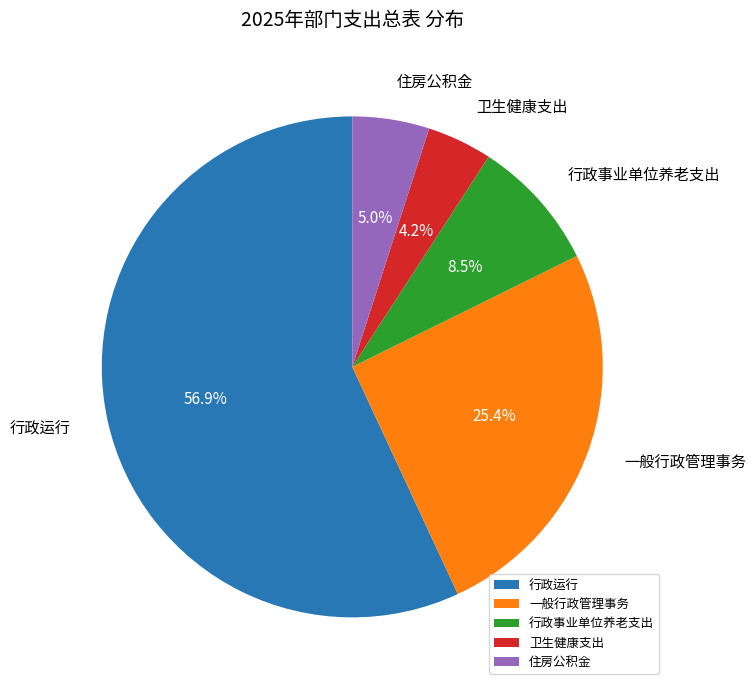

How many slices are in this pie chart?

5